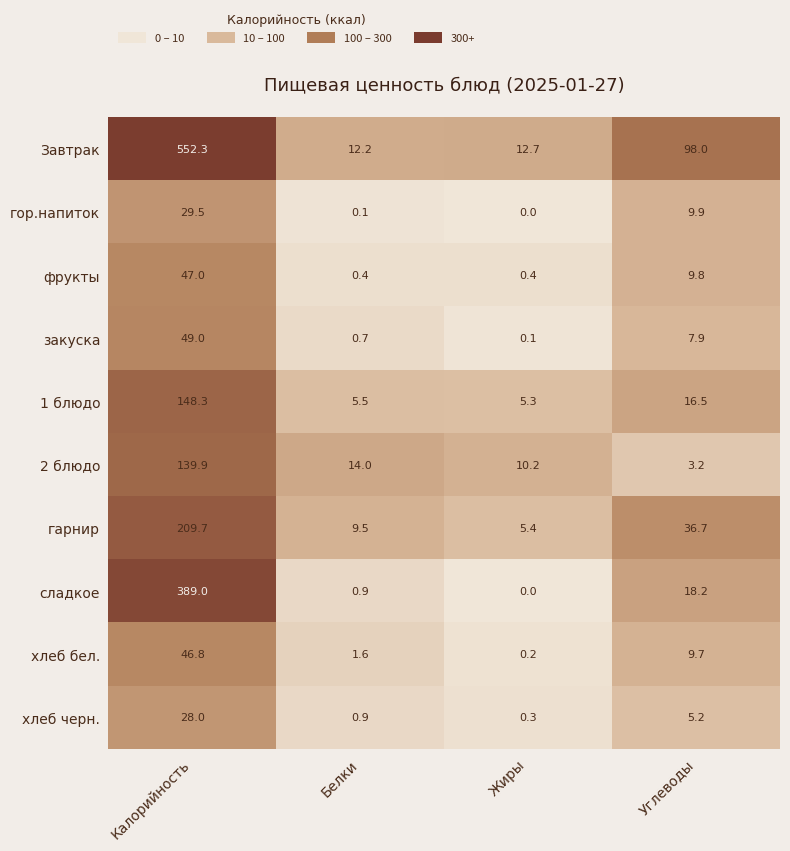

Read the 2 блюдо value at Углеводы.

3.2